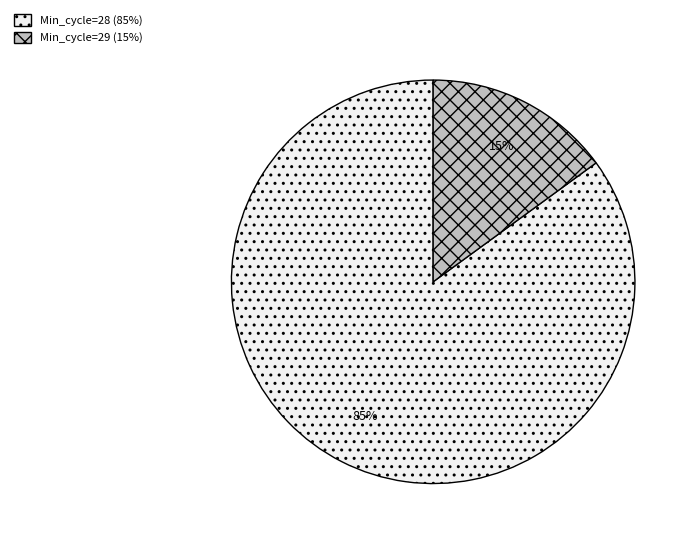

To the nearest percent, what is the average slice percentage?

50%